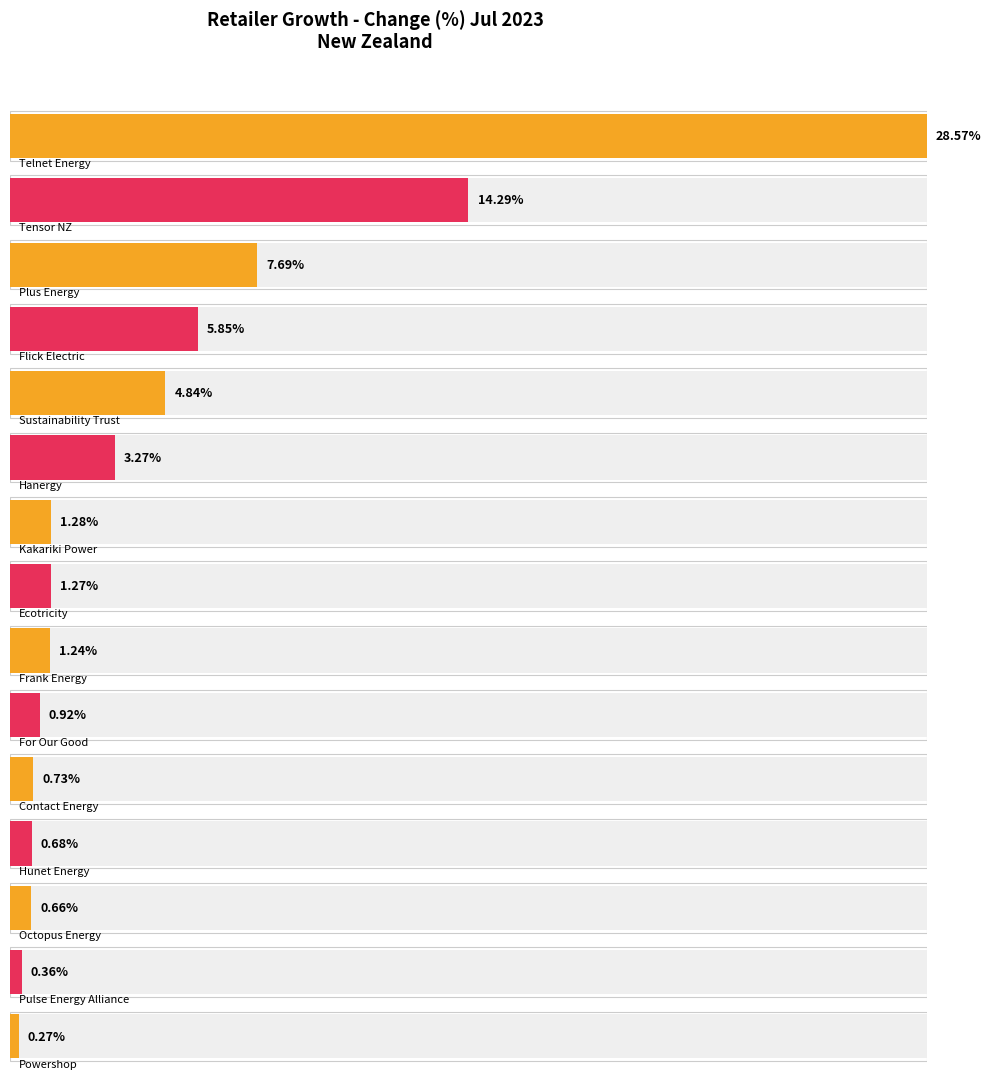

What is the label of the 11th bar from the right?

Sustainability Trust